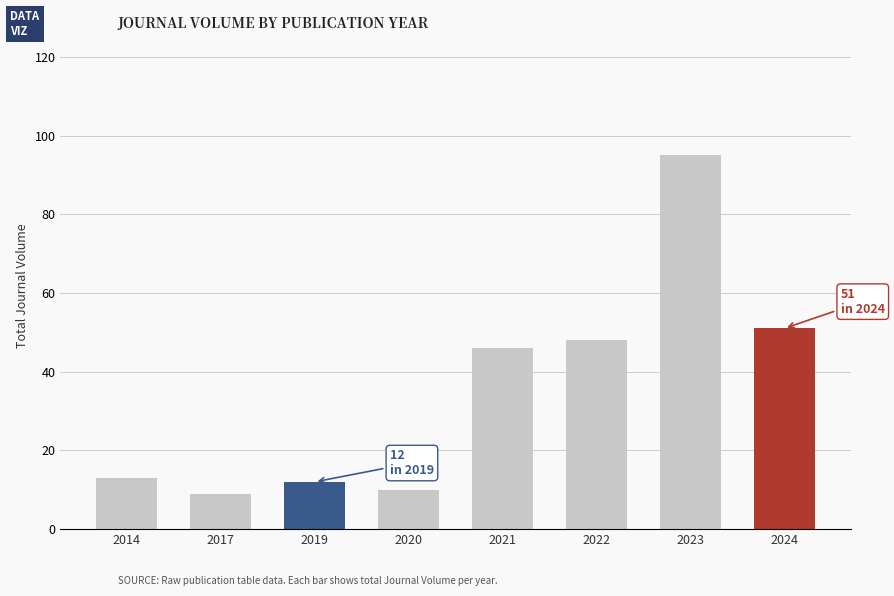

List the labels in order of value, largest first.

2023, 2024, 2022, 2021, 2014, 2019, 2020, 2017